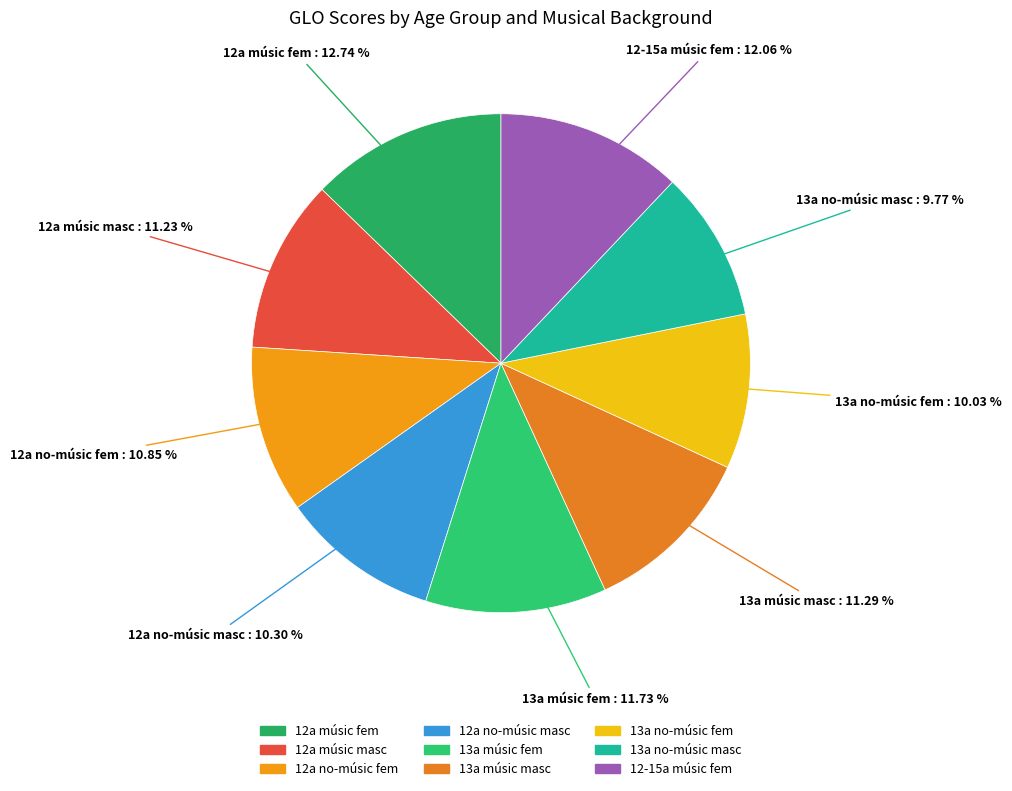

Count the number of slices in the pie.

9